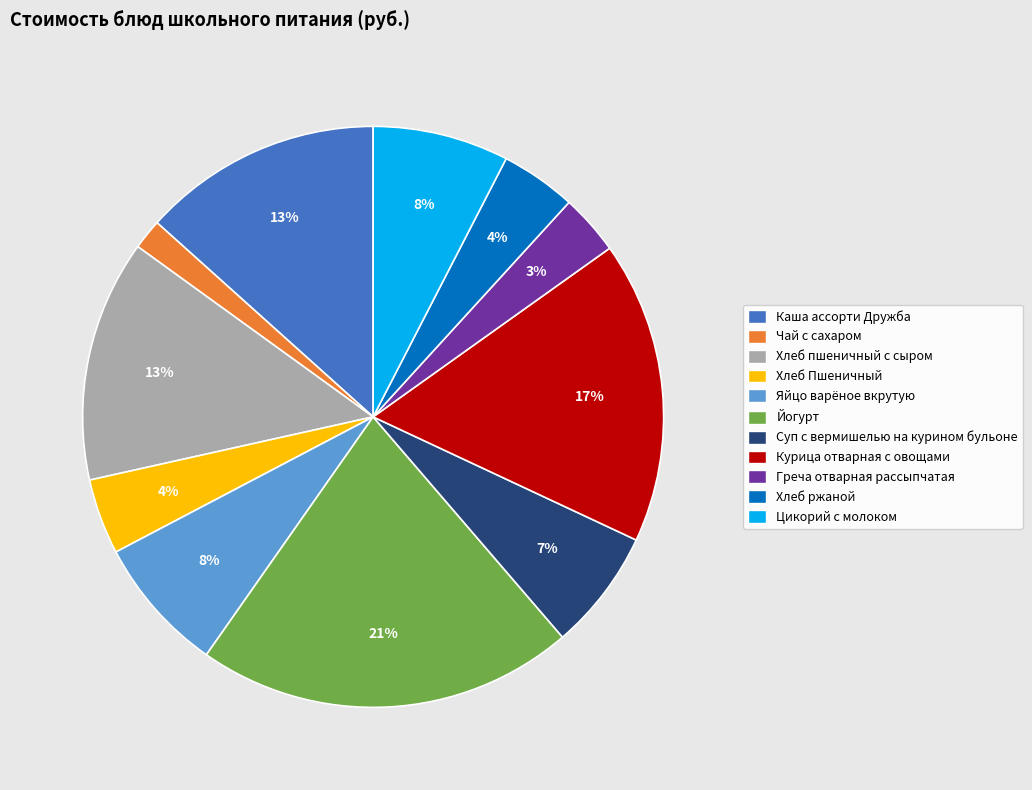

Does any single category account for the majority?

No